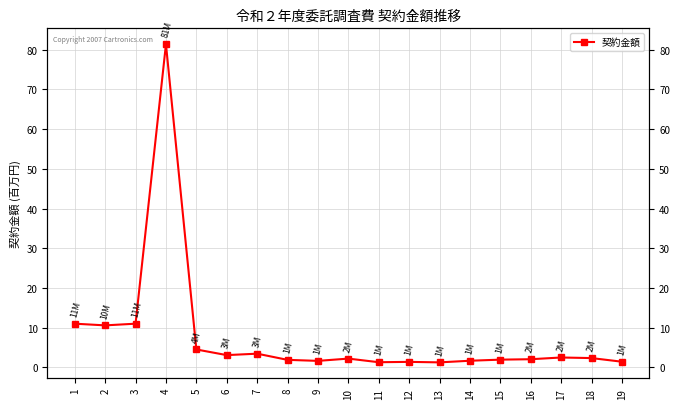

Rank the categories by value from highest to lowest.

4, 1, 3, 2, 5, 7, 6, 17, 18, 10, 16, 15, 8, 14, 9, 19, 12, 11, 13